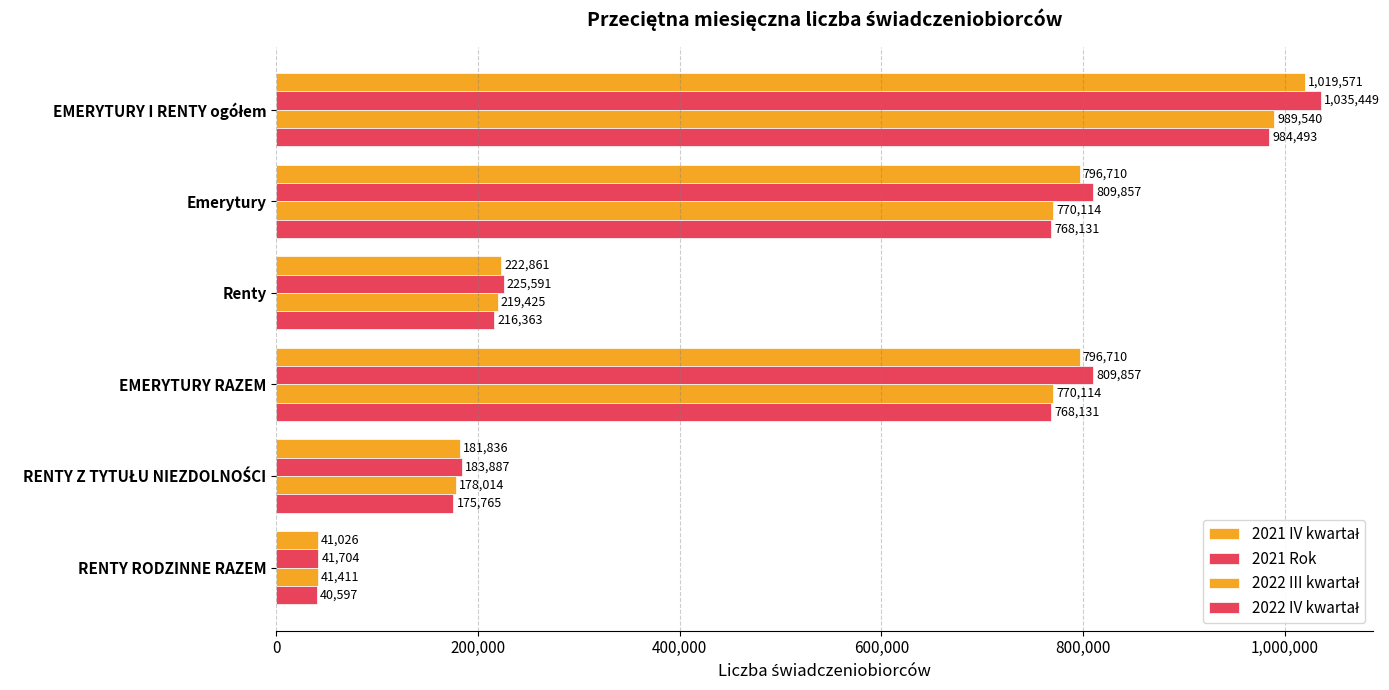

Reading left to right, what are all the values shown in this chart?

2021 IV kwartał: 1019571	796710	222861	796710	181836	41026
2021 Rok: 1035449	809857	225591	809857	183887	41704
2022 III kwartał: 989540	770114	219425	770114	178014	41411
2022 IV kwartał: 984493	768131	216363	768131	175765	40597